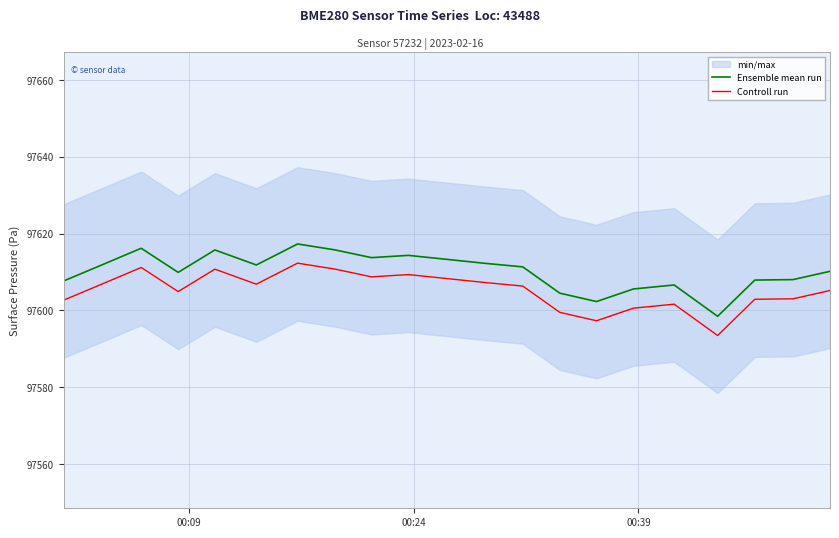

True or false: Ensemble mean run and Controll run cross at least once.

False